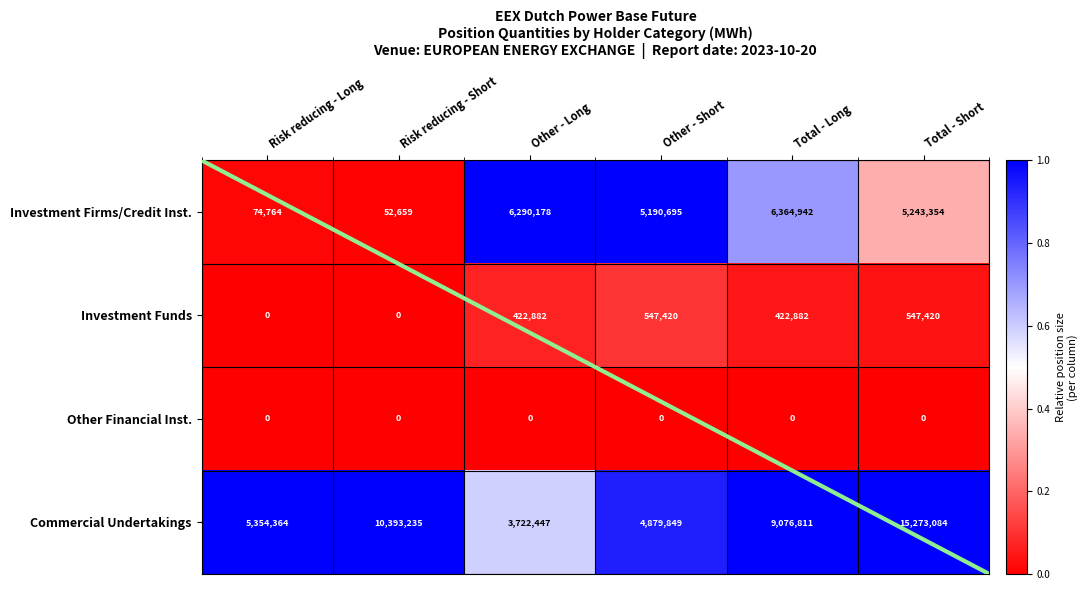

Which series has the largest total across all categories?

Commercial Undertakings